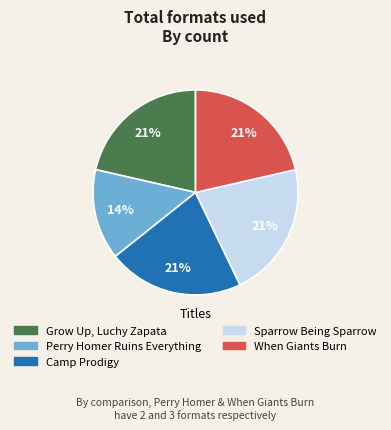

Which category has the smallest portion of the pie?

Perry Homer Ruins Everything